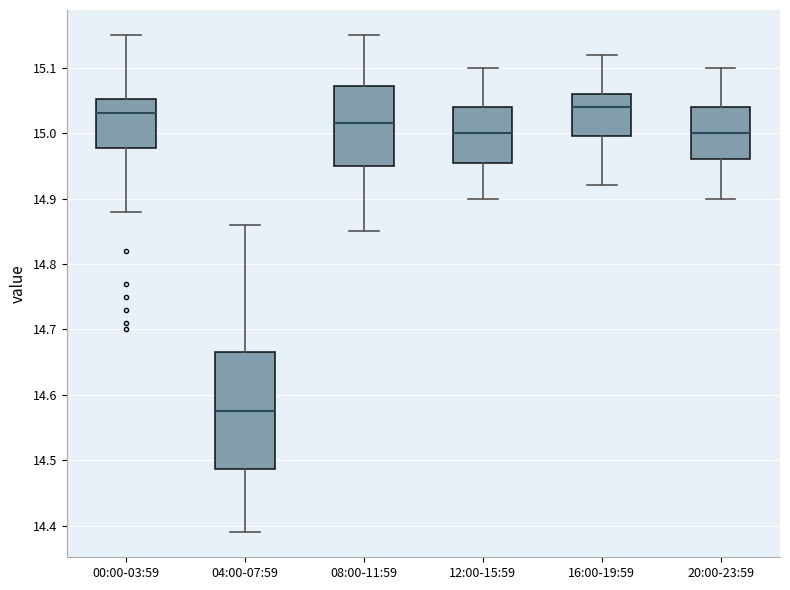

Where is the upper edge of the box for 04:00-07:59 on the y-axis? The values are not printed on the chart, so give them approximately, as read against the axis.

14.67